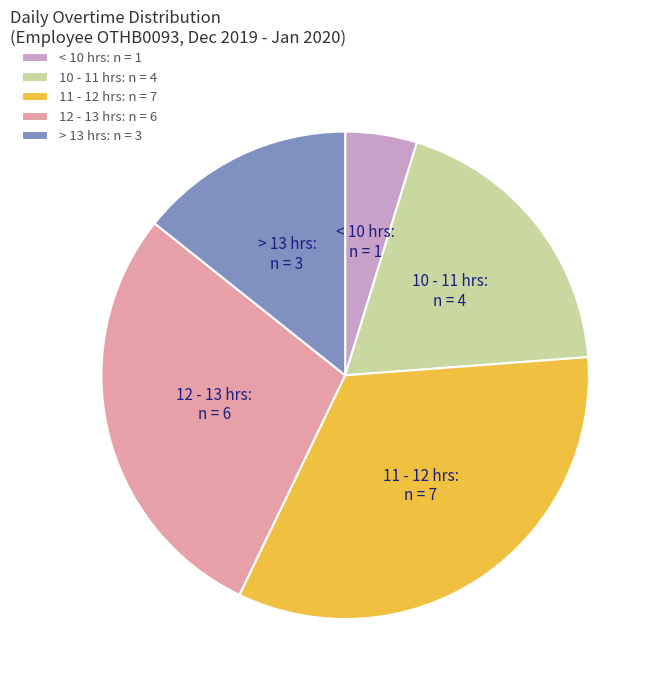

Is it true that 12 - 13 hrs is 37% of the pie?

False